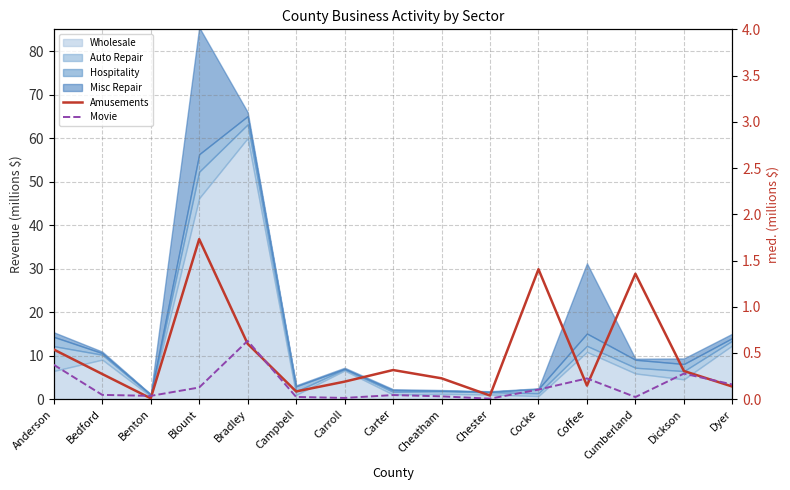

What is the difference between the highest and lowest values at Cheatham?

0.2